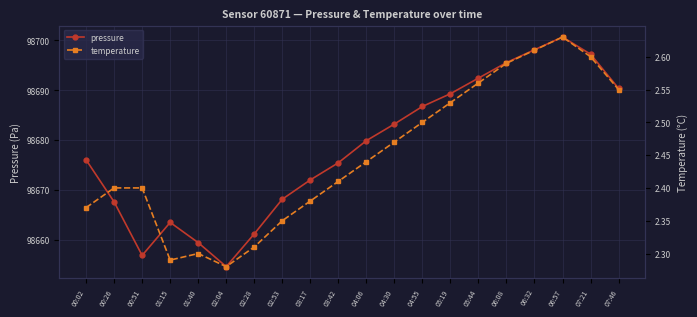

What is the difference between the second highest and second lowest values in the temperature series?

0.3